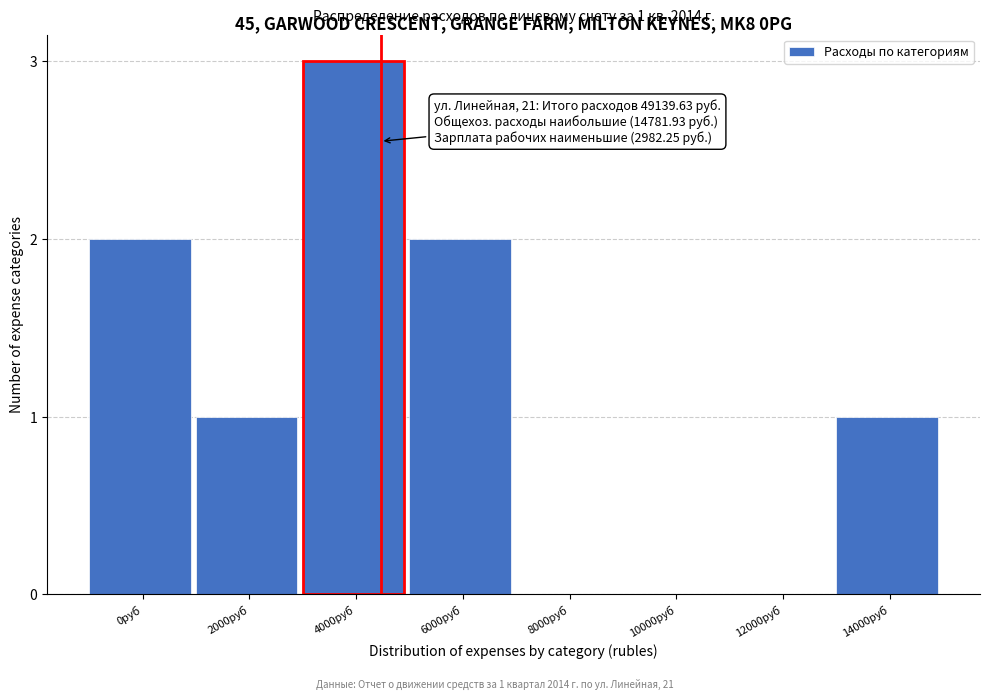

Reading right to left, extract all data points from this chart.

14000руб=1	12000руб=0	10000руб=0	8000руб=0	6000руб=2	4000руб=3	2000руб=1	0руб=2